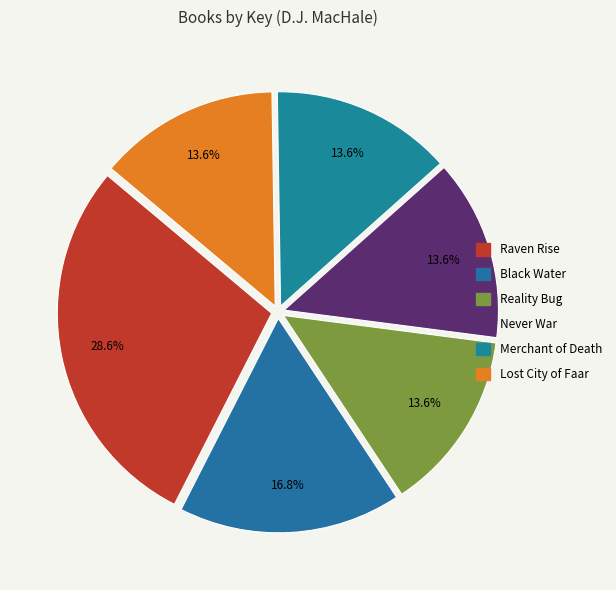

What is the ratio of the value at Reality Bug to the value at Never War?

1.0